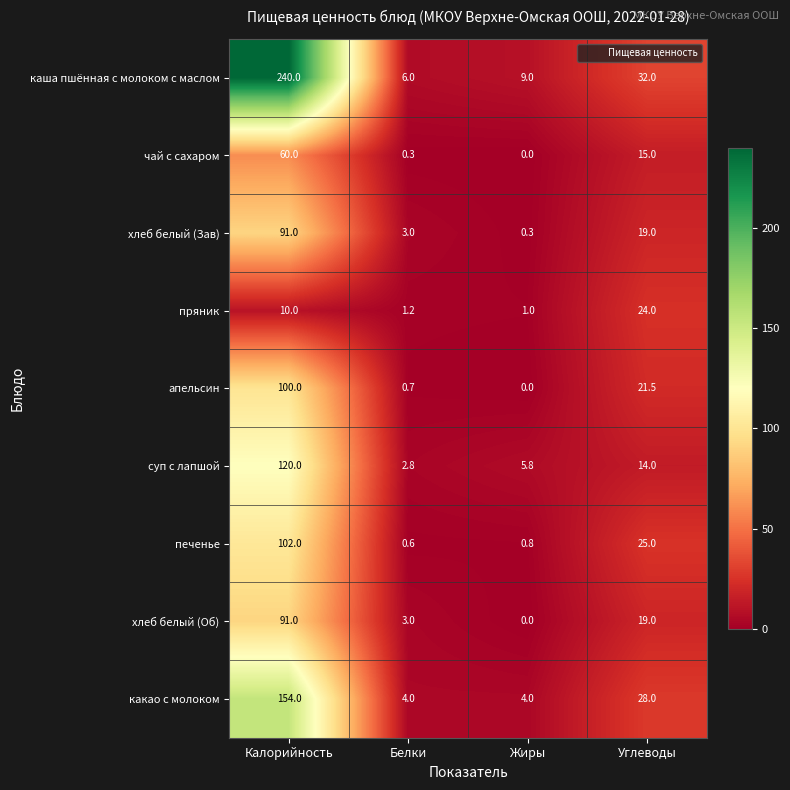

The хлеб белый (Зав) series shows 4.6 at Белки. True or false?

False